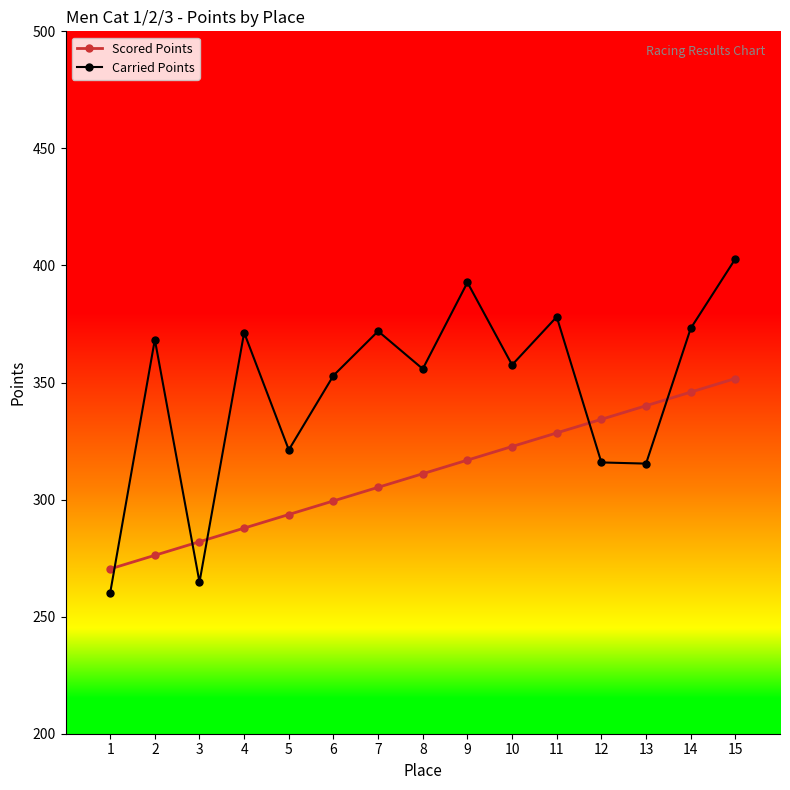

How many values in the Scored Points series are below 311?

7